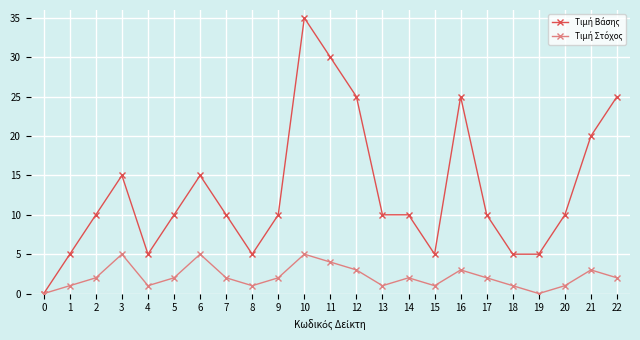

What is the total value across all series at 12?

28